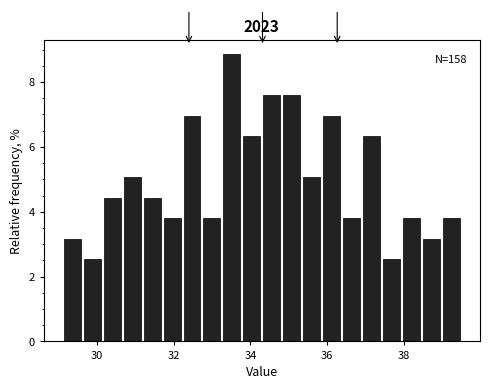

Read against the x-axis, roughly where is the centre of the tallest bar?

33.6